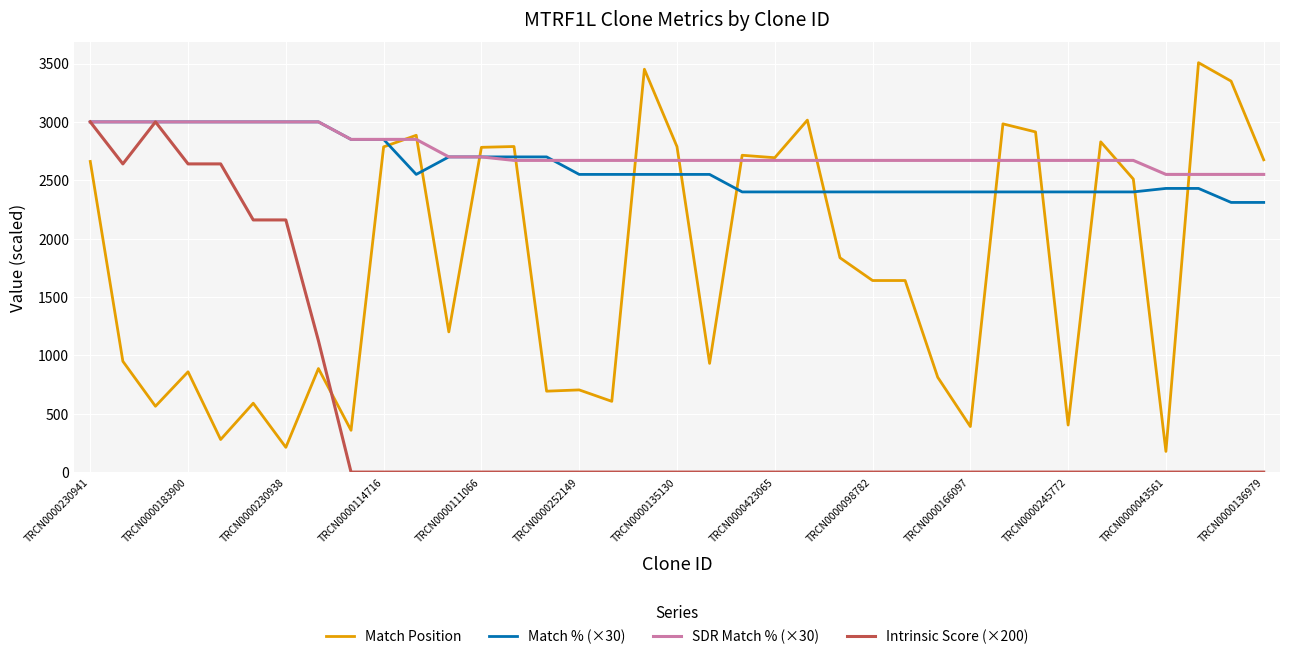

Which series has the largest total across all categories?

SDR Match % (×30)